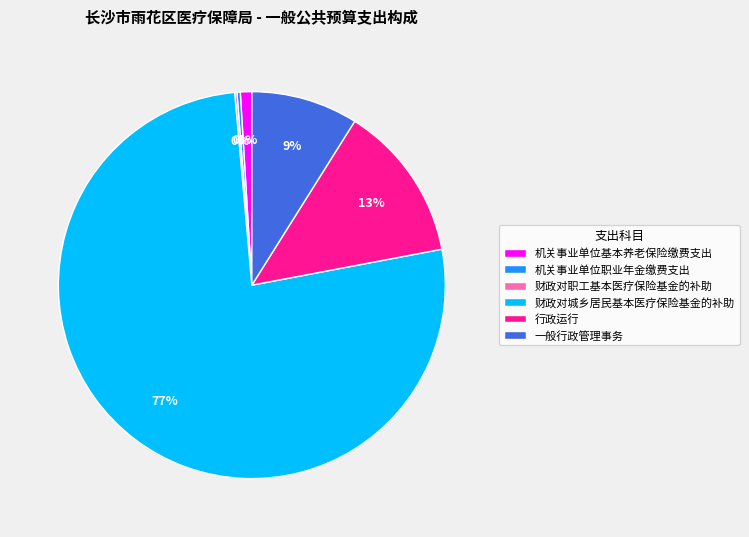

Is it true that 机关事业单位基本养老保险缴费支出 is 15% of the pie?

False